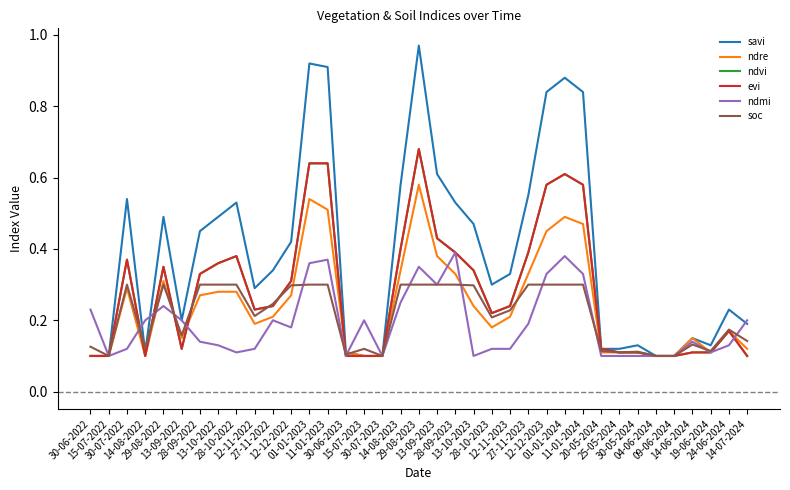

Does the chart have visible grid lines?

No